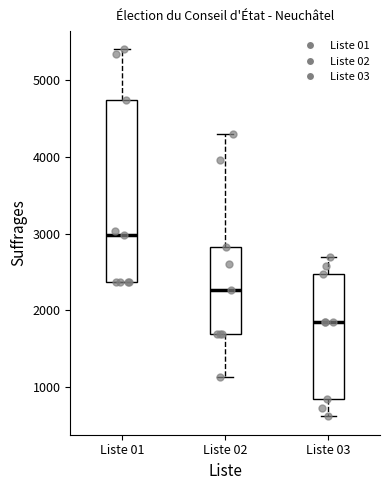

Reading left to right, read every box against the y-axis: the position of its median line, the range the box covers, and the ends of its whiskers. The values are not printed on the chart, so give them approximately, as read against the axis.

Liste 01: median 3000, box 2400 to 4700, whiskers 2400 to 5400
Liste 02: median 2300, box 1700 to 2800, whiskers 1100 to 4300
Liste 03: median 1900, box 800 to 2500, whiskers 600 to 2700